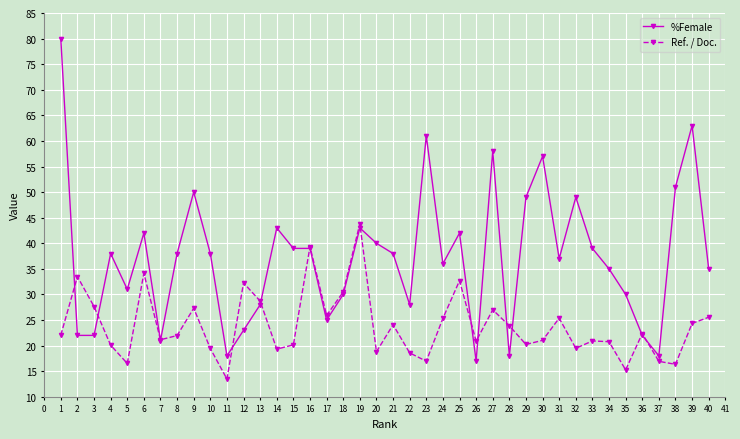

Is it true that Ref. / Doc. equals 32.7 at 25?

True